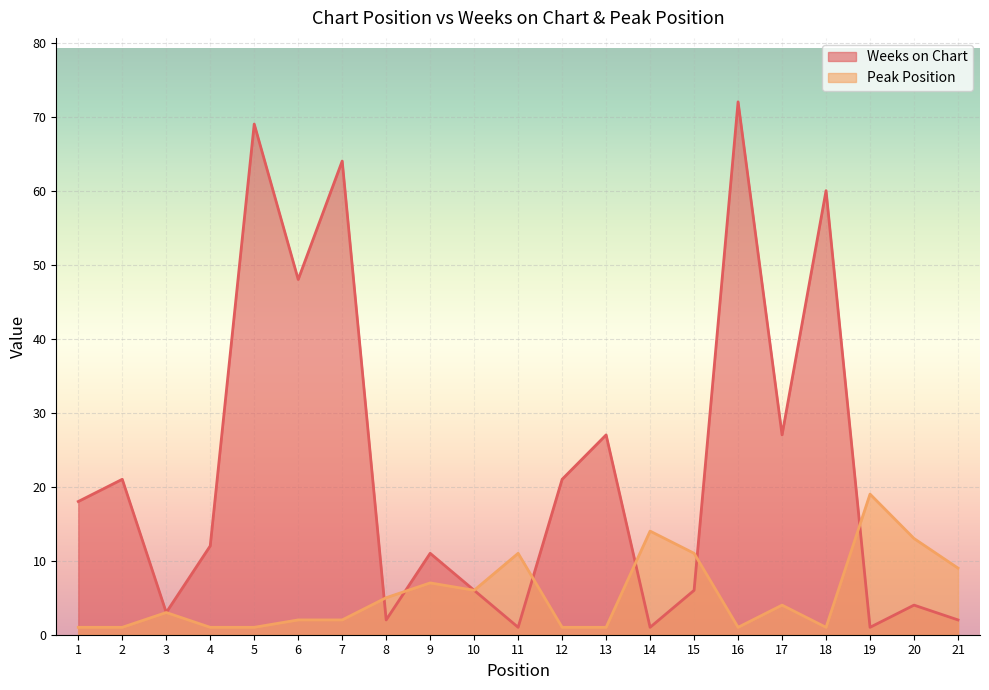

Is the value of Peak Position at 6 greater than the value of Weeks on Chart at 5?

No